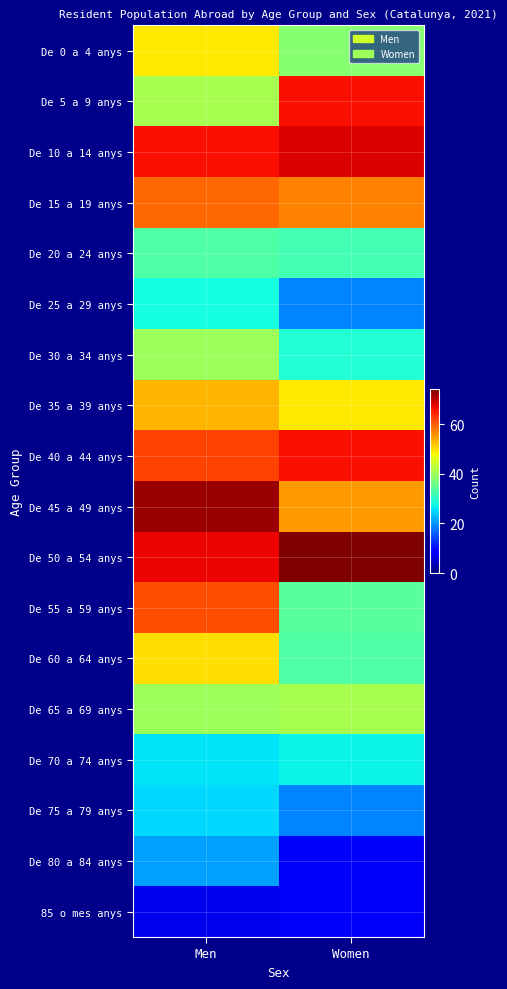

What is the difference between the highest and lowest values at Women?

66